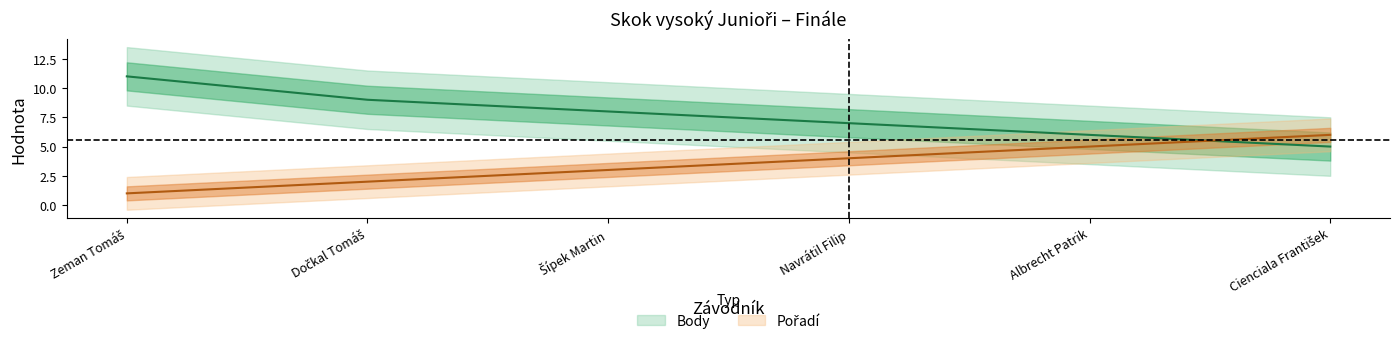

What is the difference between the maximum and second lowest values in the Body series?

5